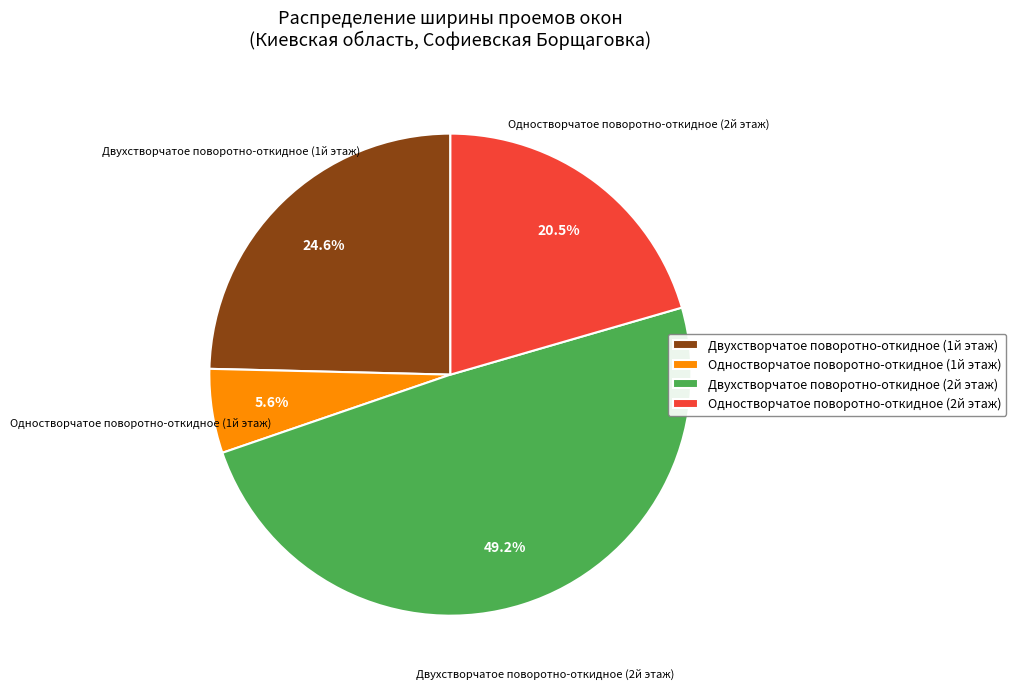

How many segments does this pie chart have?

4